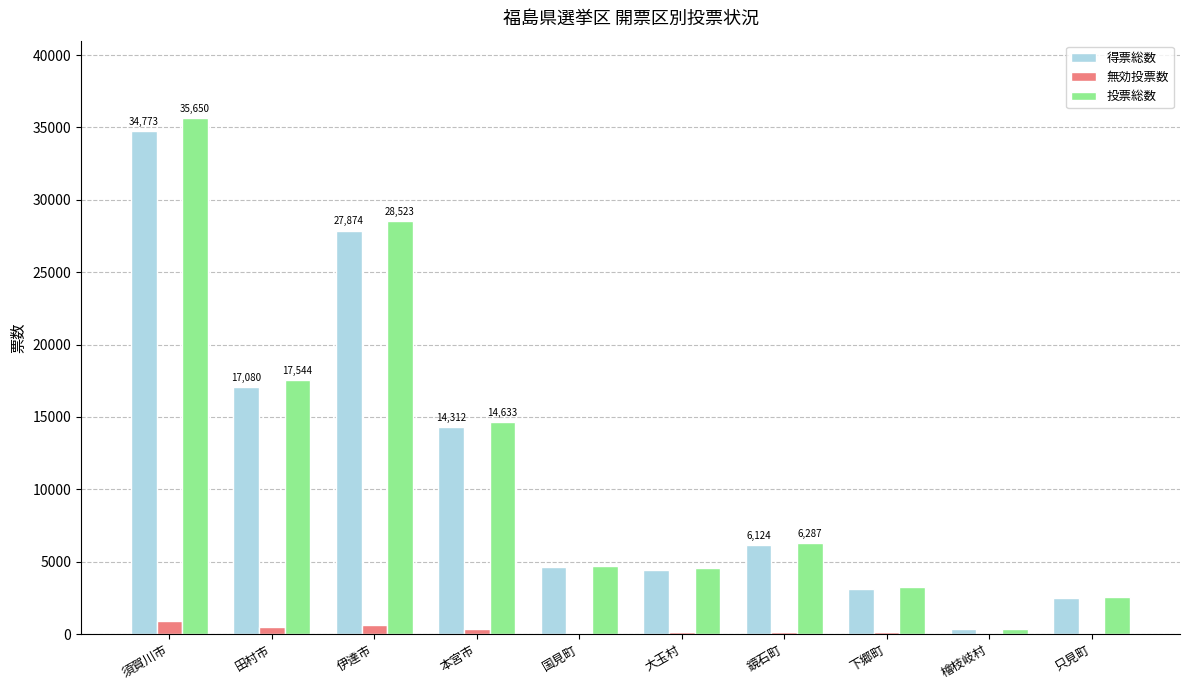

What is the approximate value of 無効投票数 at 本宮市, to the nearest 10?

320